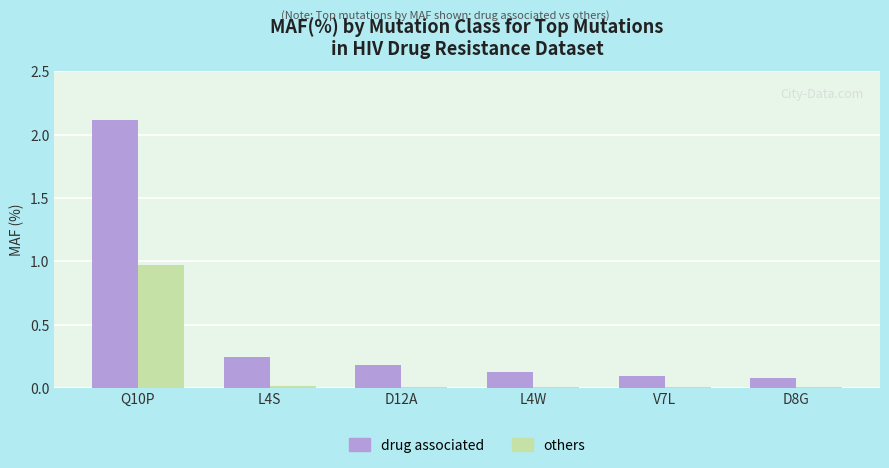

The value of drug associated at D12A is 0.2. True or false?

True